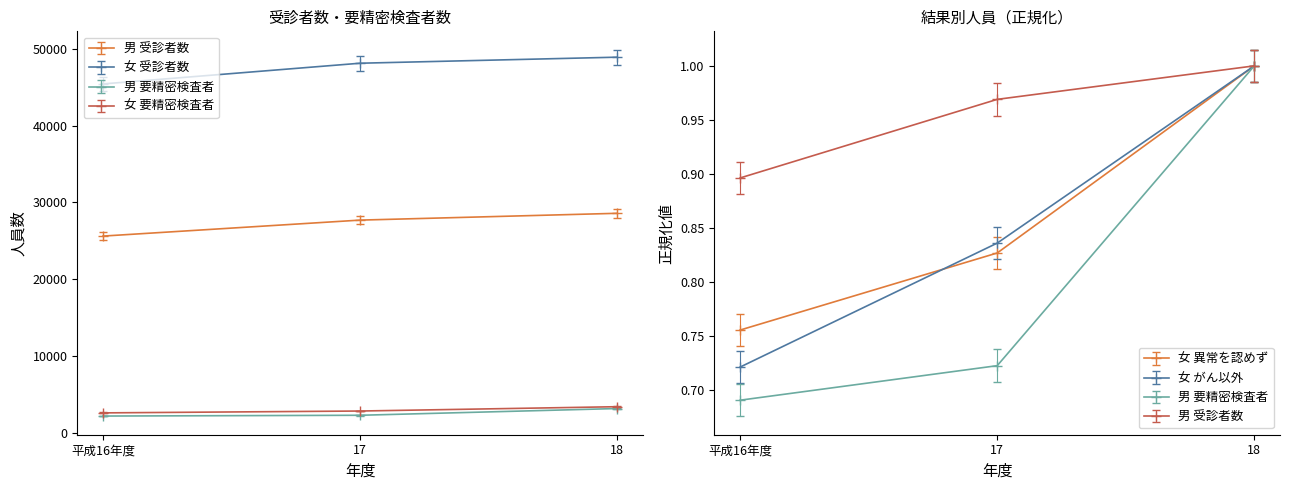

What is the value of the 女 がん以外 point at the 1st from the left?

0.7